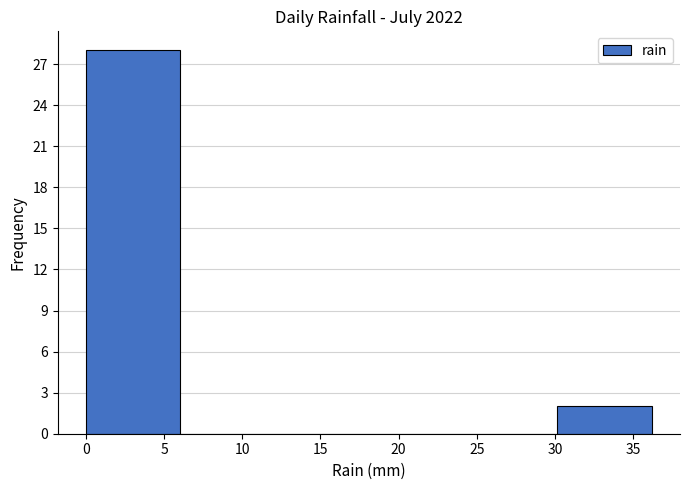

Reading left to right, transcribe this chart: for each bar, give the range it covers on the x-axis and its height. Neither the bar edges nor the heights are printed on the chart, so give them approximately, as read against the axes.

0 to 6: 28
6 to 12: 0
12 to 18: 0
18 to 24: 0
24 to 30: 0
30 to 36: 2